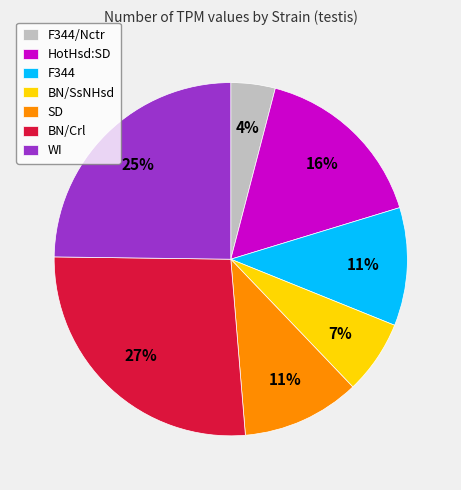

How many slices are in this pie chart?

7